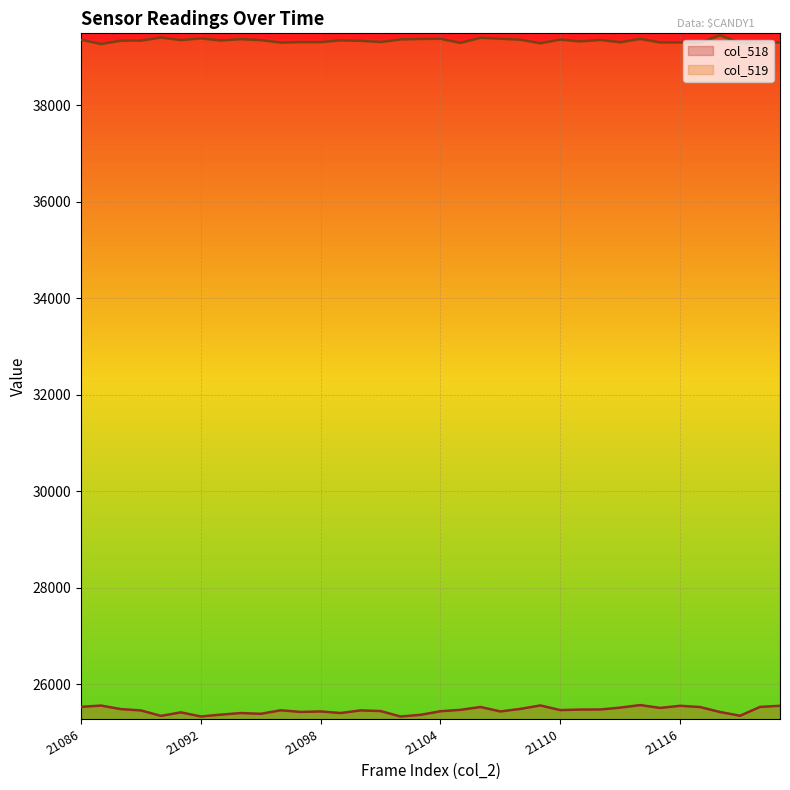

How many categories are shown in the chart?

36